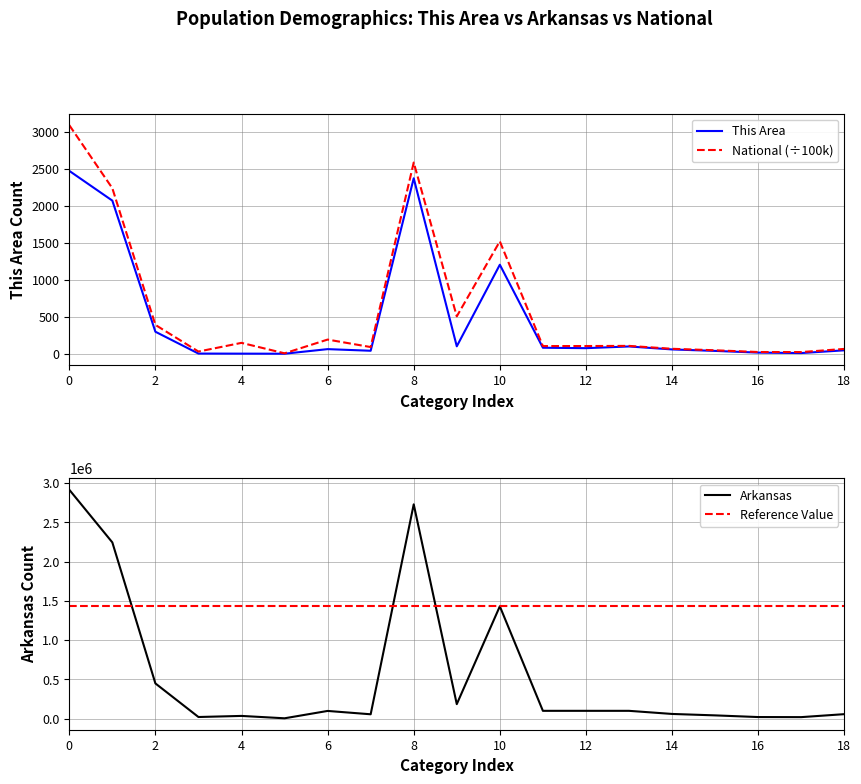

What is the highest value of the National (÷100k) series?

3087.5